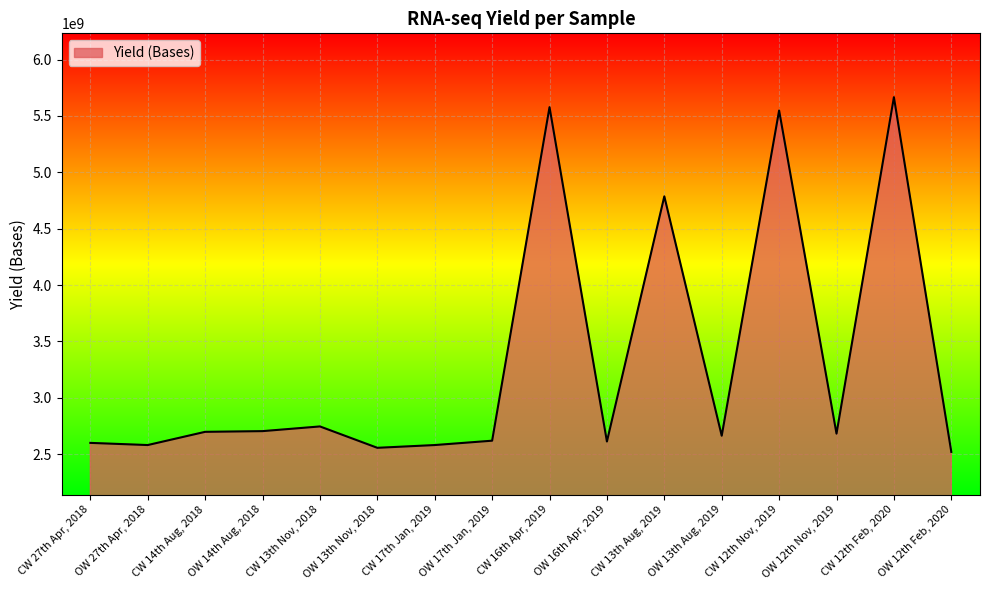

The value at OW 16th Apr, 2019 is 2611642143. True or false?

True